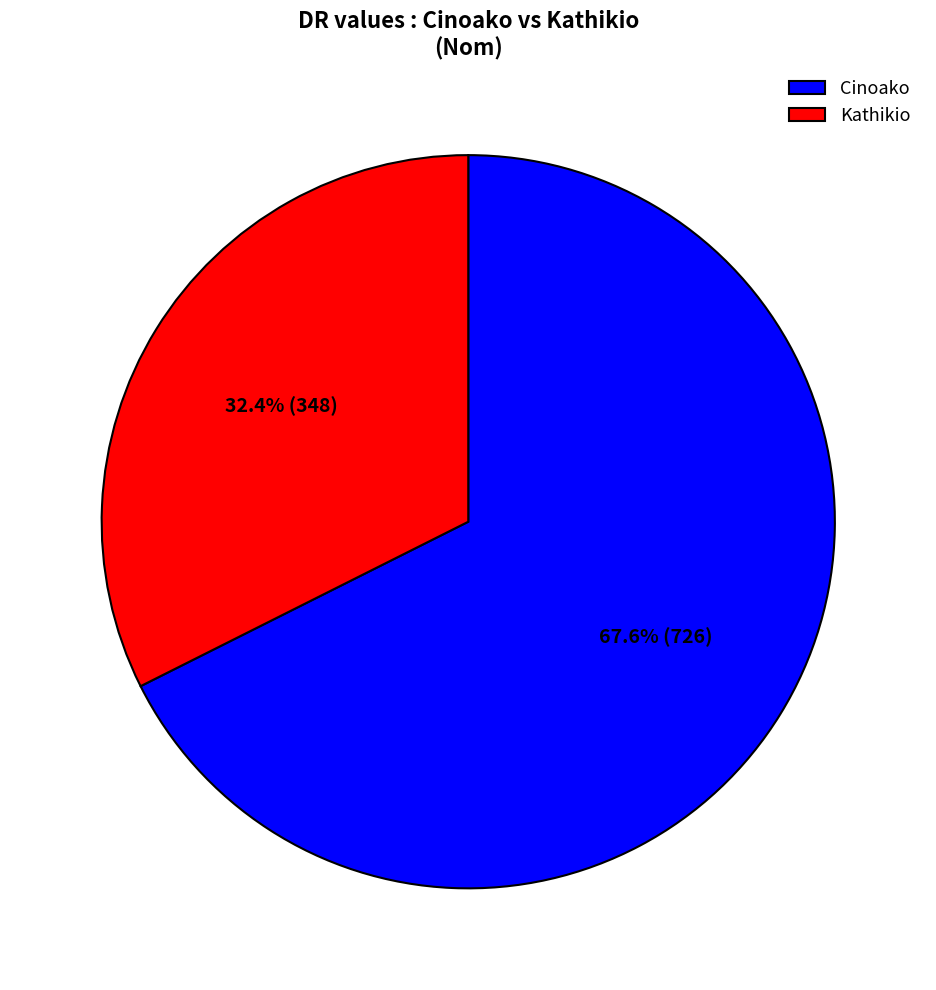

How many slices are in this pie chart?

2